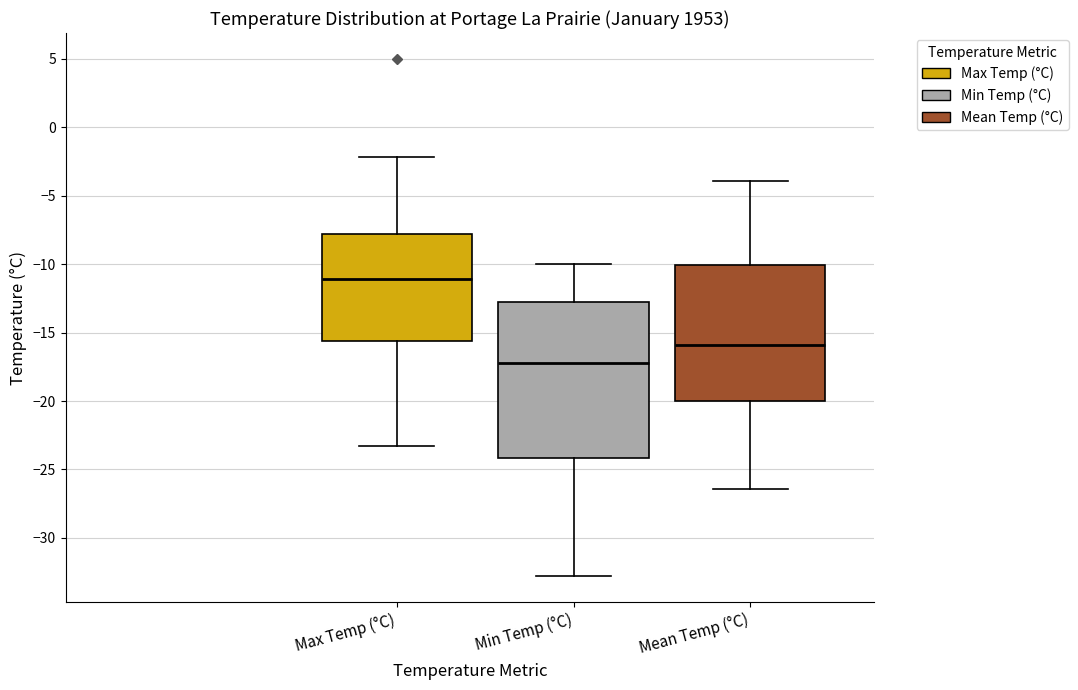

Reading left to right, read every box against the y-axis: the position of its median line, the range the box covers, and the ends of its whiskers. The values are not printed on the chart, so give them approximately, as read against the axis.

Max Temp (°C): median -11.0, box -15.5 to -8.0, whiskers -23.5 to -2.0
Min Temp (°C): median -17.0, box -24.0 to -13.0, whiskers -33.0 to -10.0
Mean Temp (°C): median -16.0, box -20.0 to -10.0, whiskers -26.5 to -4.0